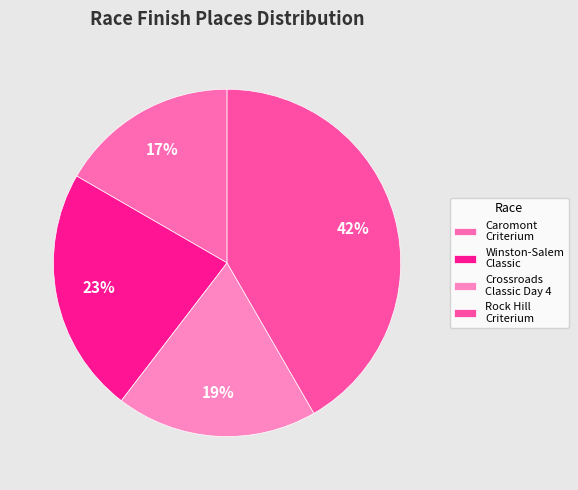

Rank the categories by value from lowest to highest.

Caromont Criterium, Crossroads Classic Day 4, Winston-Salem Classic, Rock Hill Criterium